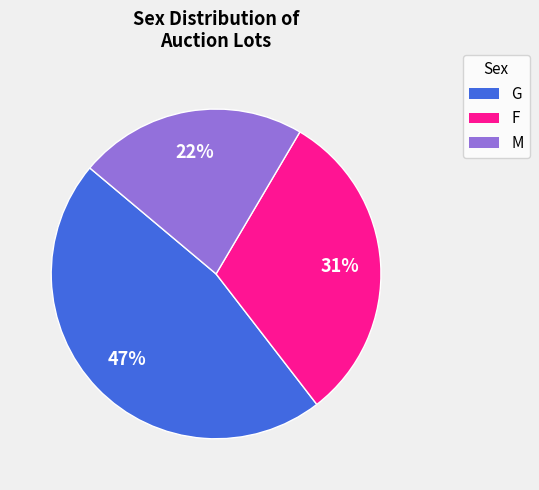

Which has a higher value, M or G?

G